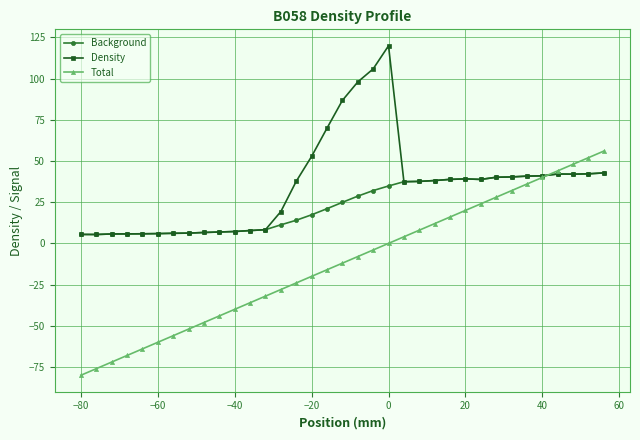

What is the maximum value shown in the chart?

119.9